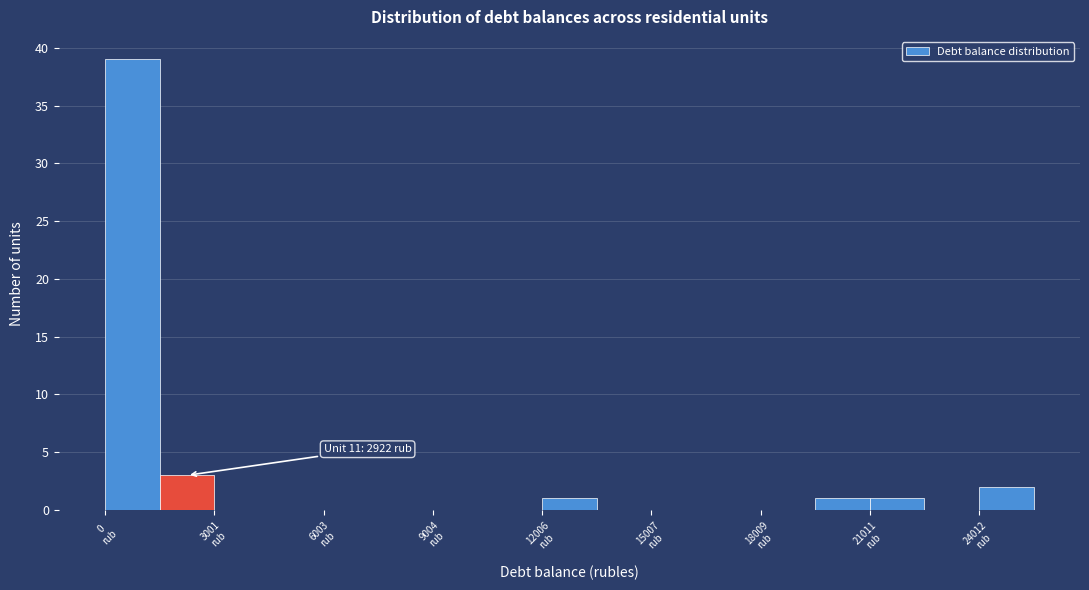

Around what value on the x-axis is the tallest bar? Give the approximate position of its centre, as read against the axis.

1000